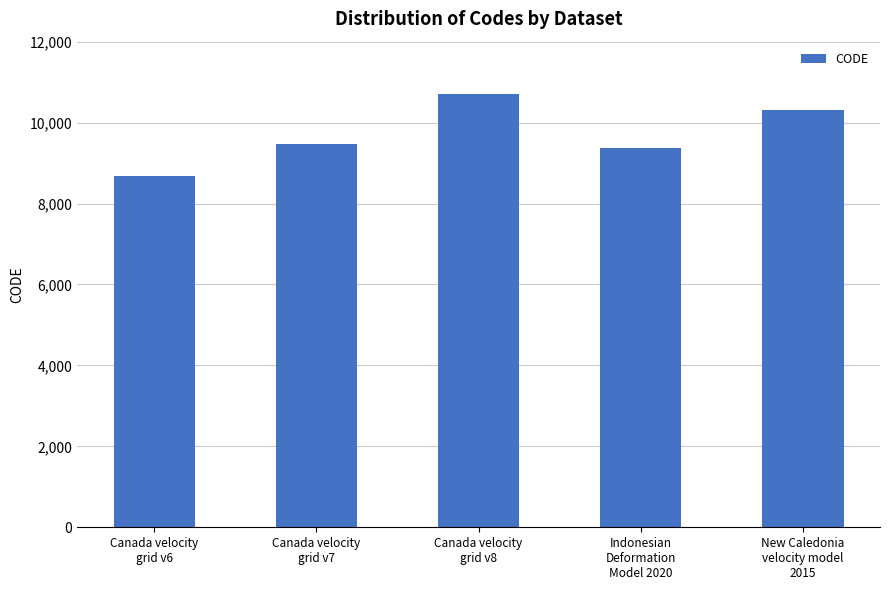

List the labels in order of value, smallest first.

Canada velocity
grid v6, Indonesian
Deformation
Model 2020, Canada velocity
grid v7, New Caledonia
velocity model
2015, Canada velocity
grid v8